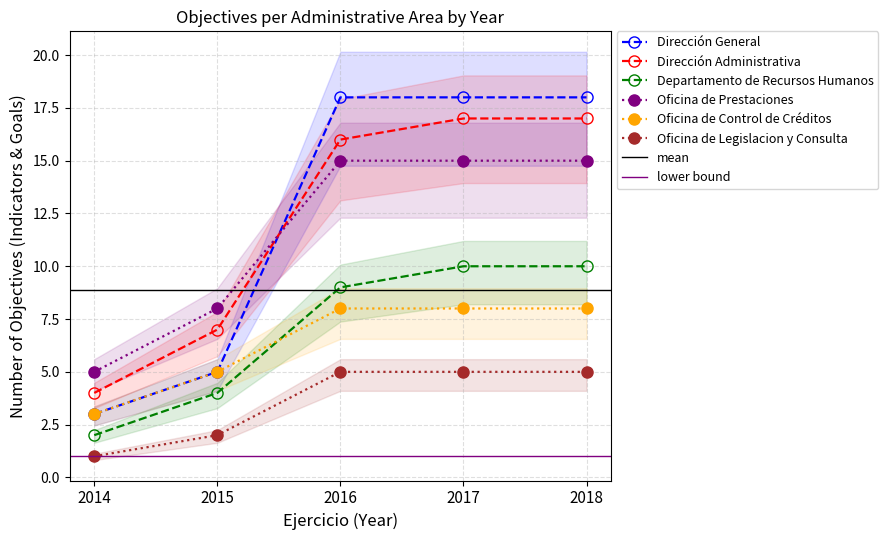

What are all the series names shown in the legend?

Dirección General, Dirección Administrativa, Departamento de Recursos Humanos, Oficina de Prestaciones, Oficina de Control de Créditos, Oficina de Legislacion y Consulta